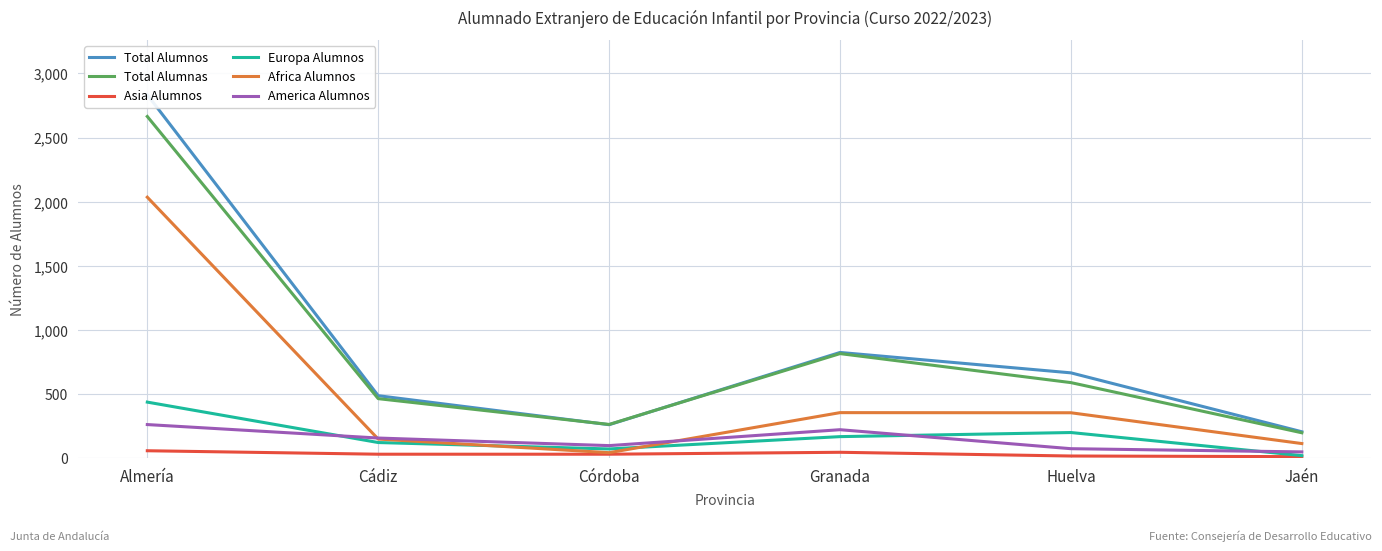

Reading left to right, extract all data points from this chart.

Total Alumnos: Almería=2834	Cádiz=489	Córdoba=263	Granada=826	Huelva=667	Jaén=208
Total Alumnas: Almería=2665	Cádiz=466	Córdoba=265	Granada=817	Huelva=591	Jaén=200
Asia Alumnos: Almería=60	Cádiz=33	Córdoba=33	Granada=48	Huelva=19	Jaén=14
Europa Alumnos: Almería=439	Cádiz=124	Córdoba=74	Granada=170	Huelva=202	Jaén=22
Africa Alumnos: Almería=2036	Cádiz=151	Córdoba=45	Granada=357	Huelva=356	Jaén=116
America Alumnos: Almería=264	Cádiz=159	Córdoba=100	Granada=224	Huelva=76	Jaén=51